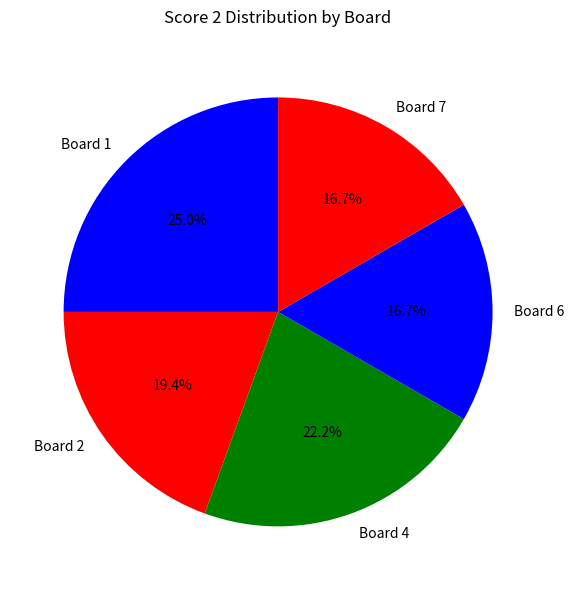

How many segments does this pie chart have?

5